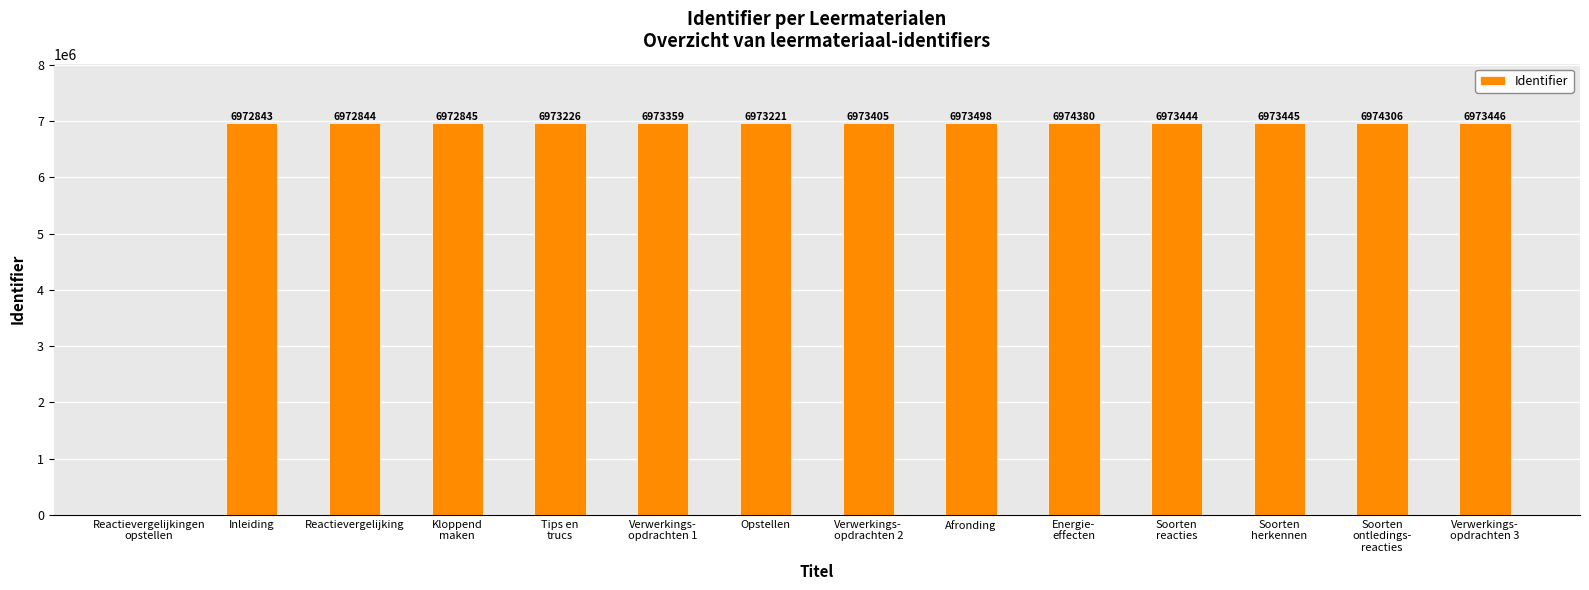

Which has a higher value, Reactievergelijking or Inleiding?

Reactievergelijking